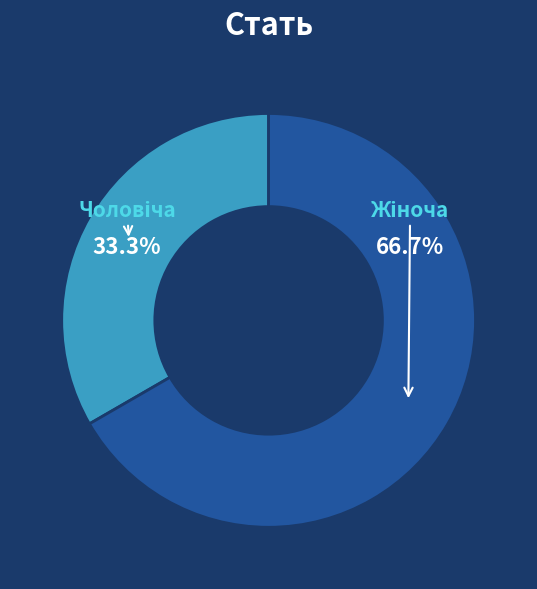

Does any single category account for the majority?

Yes